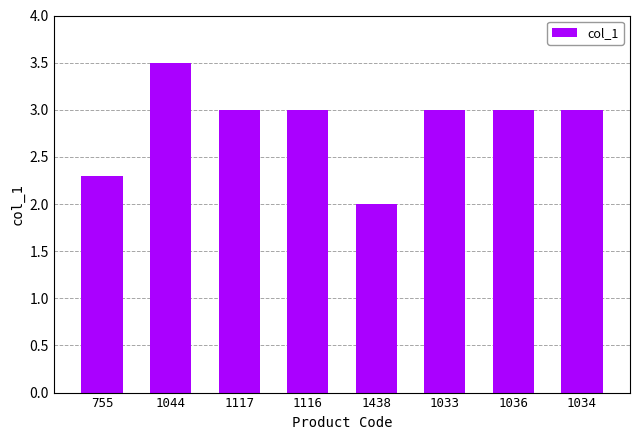

Read the value at 1033.

3.0